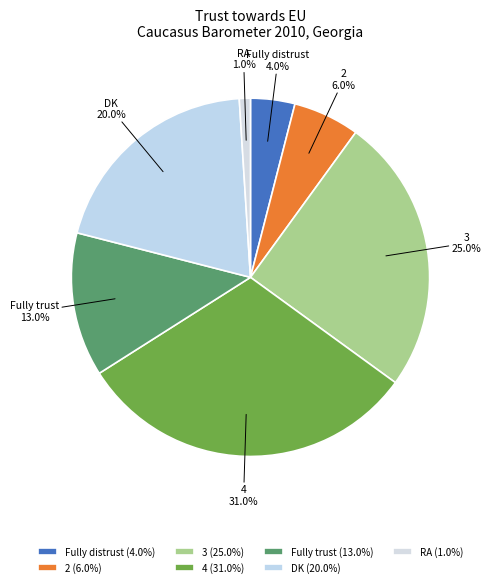

Approximately how many times larger is the value at Fully trust compared to DK?

0.7